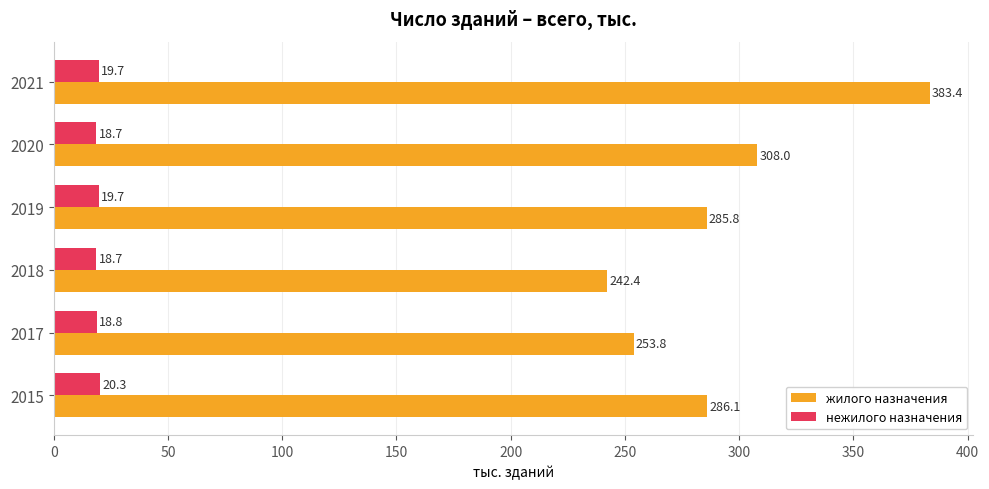

What is the difference between the second highest and second lowest values in the нежилого назначения series?

1.0